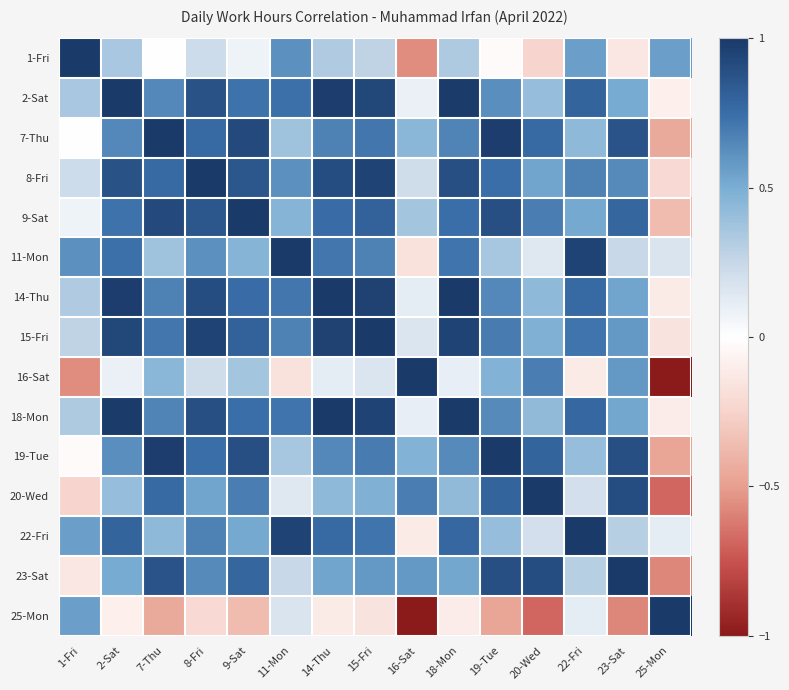

At which category does the chart reach its peak across all series?

1-Fri